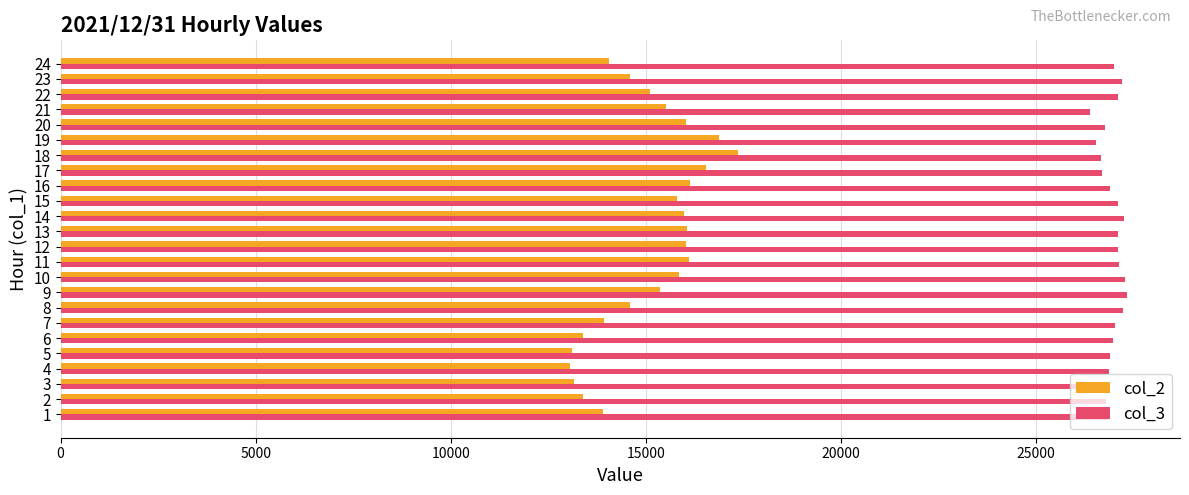

What is the total value across all series at 15?

42904